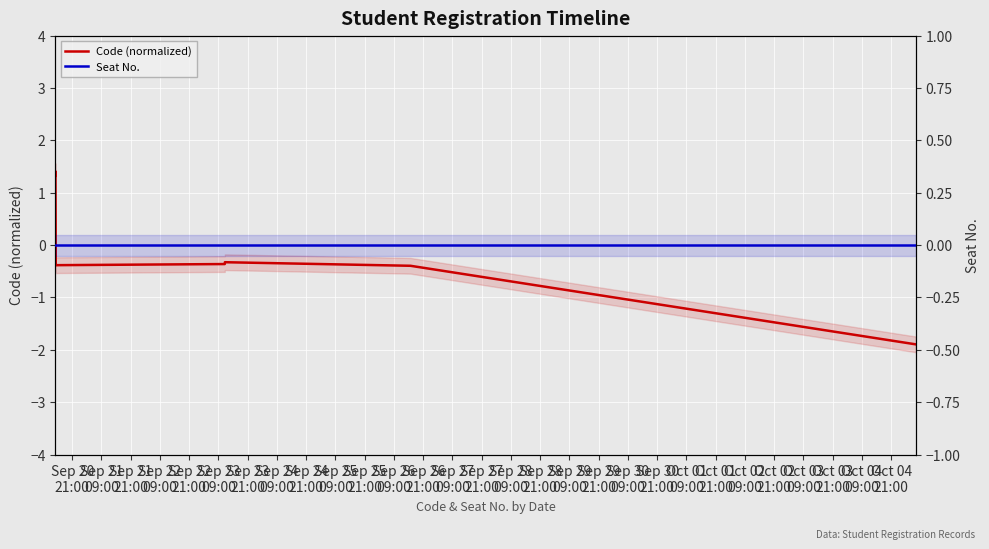

List the series in order of their peak value, lowest first.

Seat No., Code (normalized)